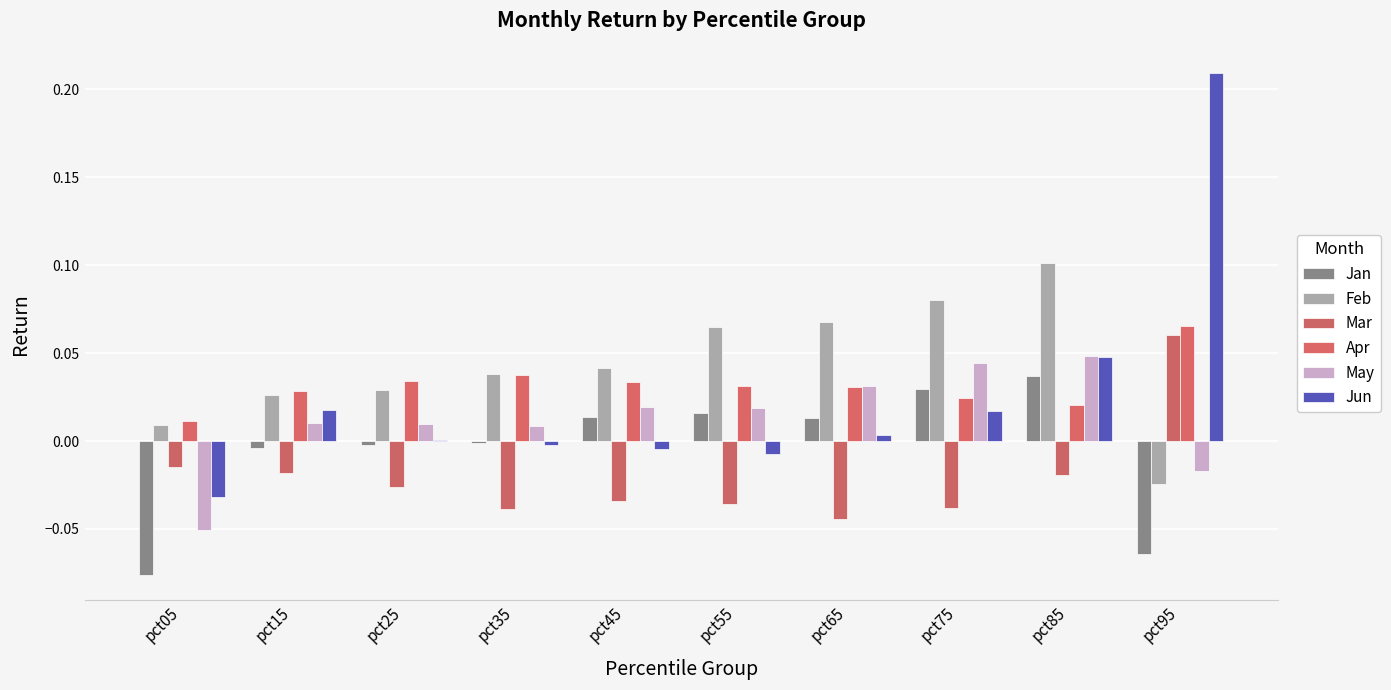

How many groups of bars are there?

10